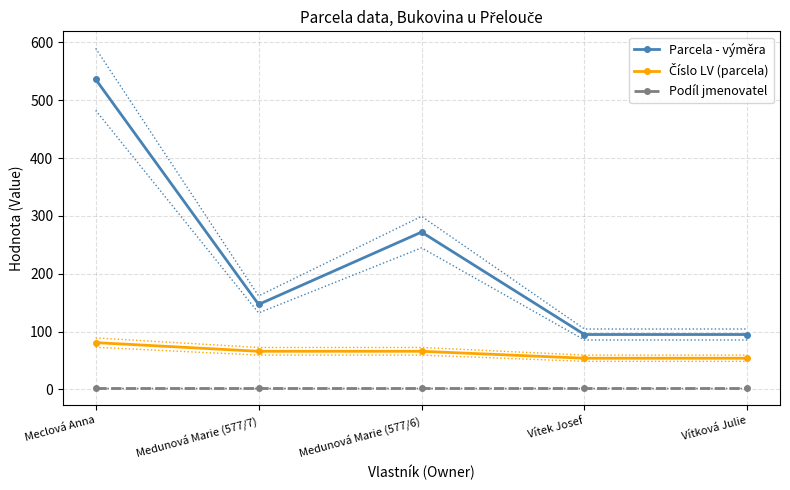

What value does the Číslo LV (parcela) series have at Medunová Marie (577/6), to the nearest 5?

65